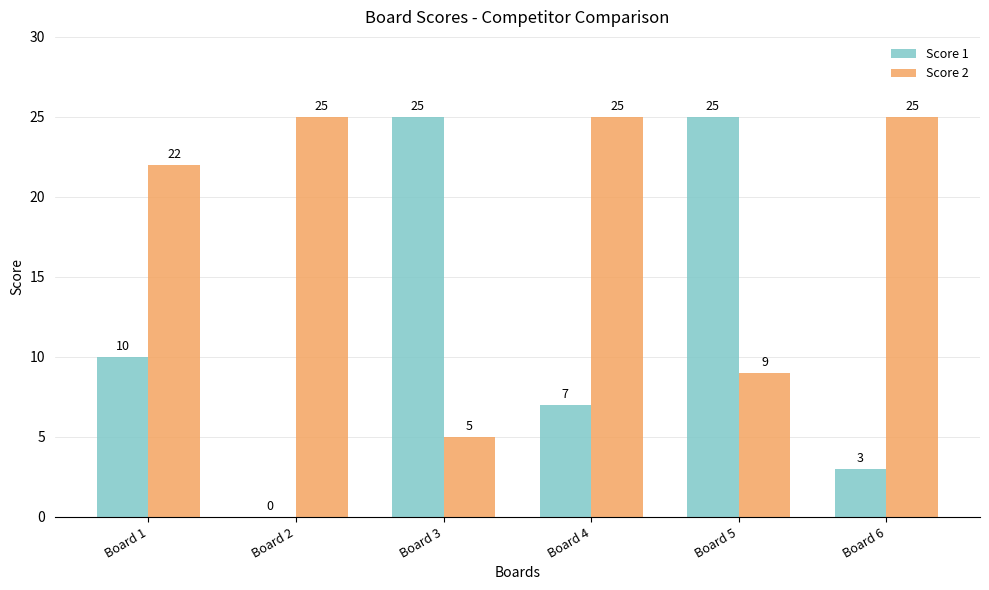

Reading left to right, what are all the values shown in this chart?

Score 1: 10	0	25	7	25	3
Score 2: 22	25	5	25	9	25